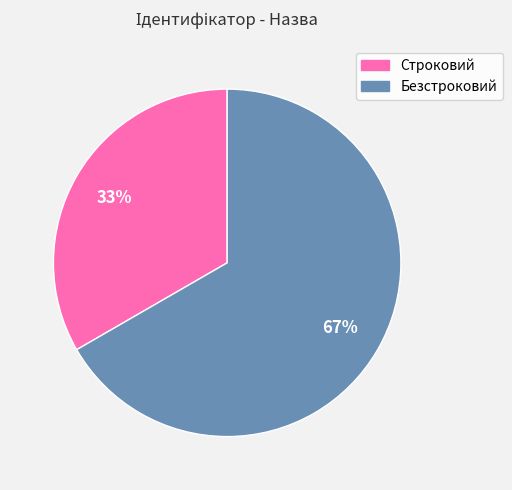

To the nearest percent, what is the combined percentage of Строковий and Безстроковий?

100%